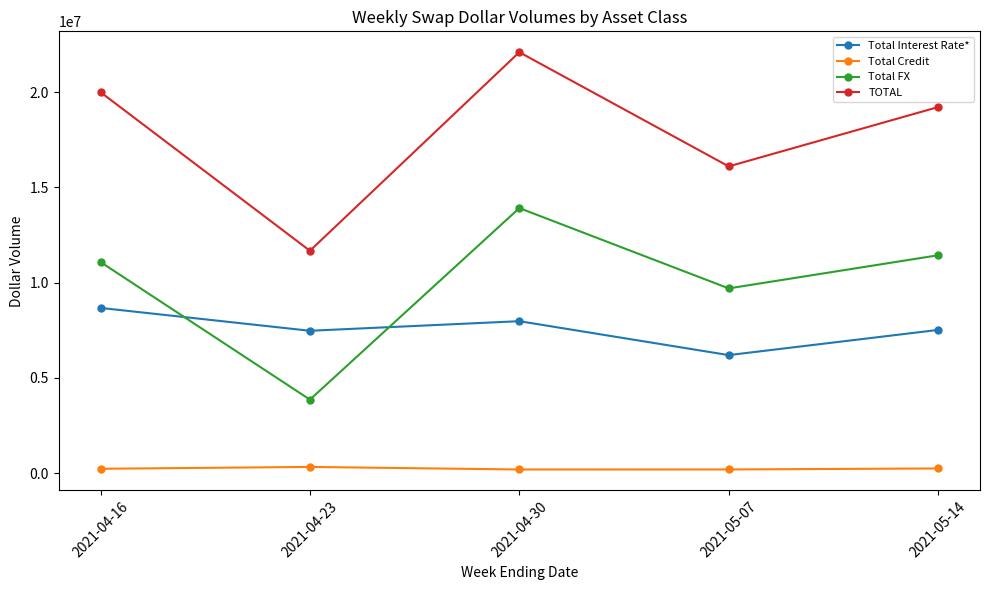

What is the smallest value displayed?

198902